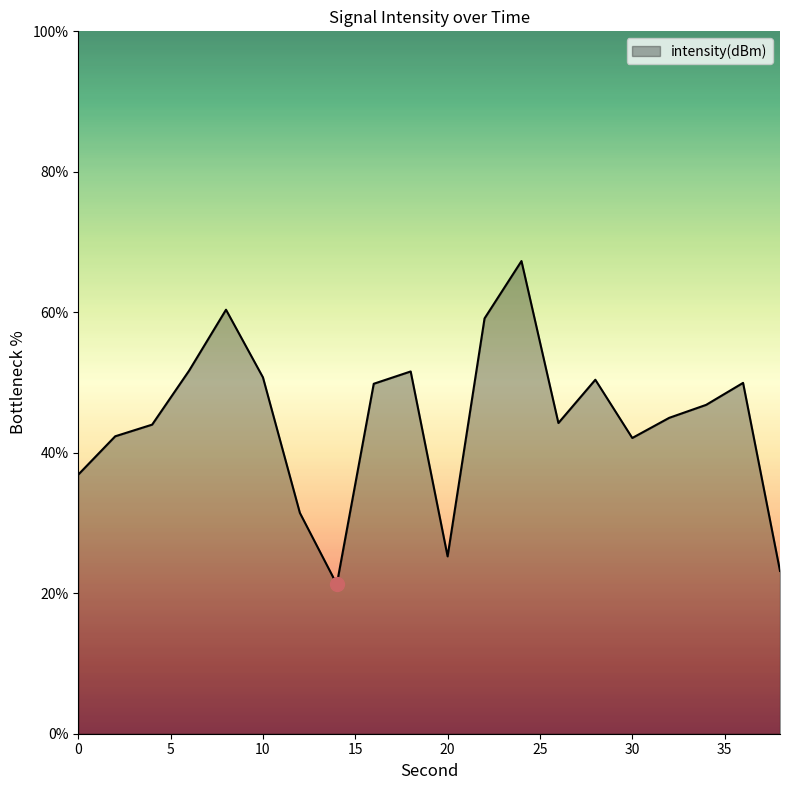

What is the smallest value displayed?

21.3